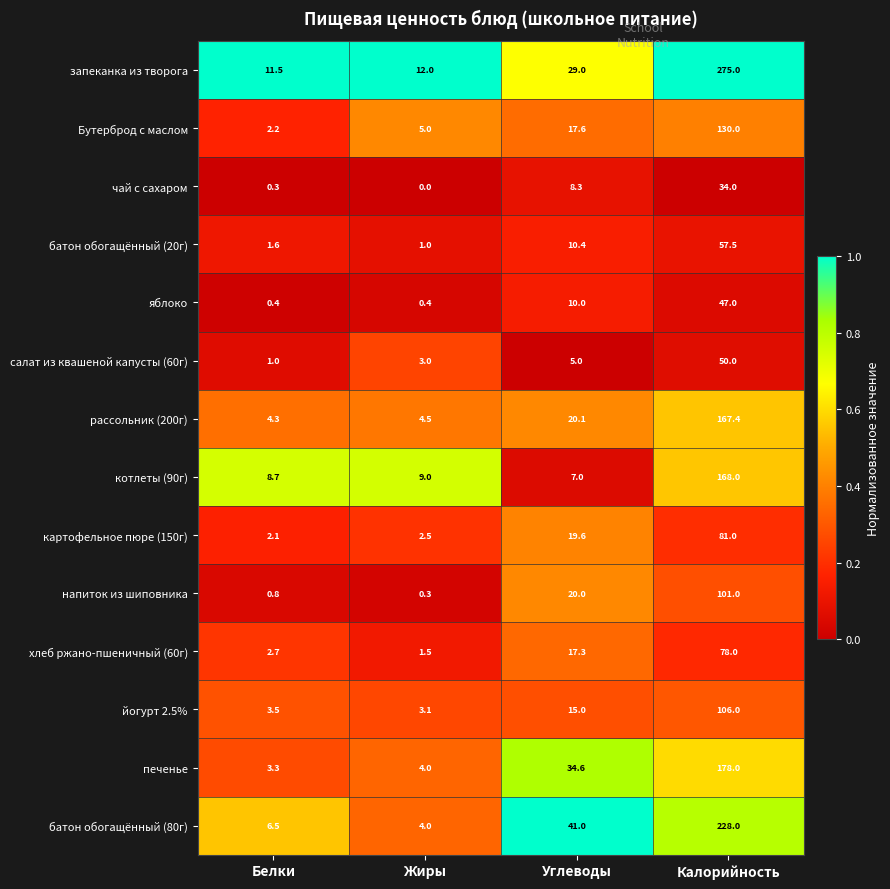

What value does the батон обогащённый (80г) series have at Белки?

6.5